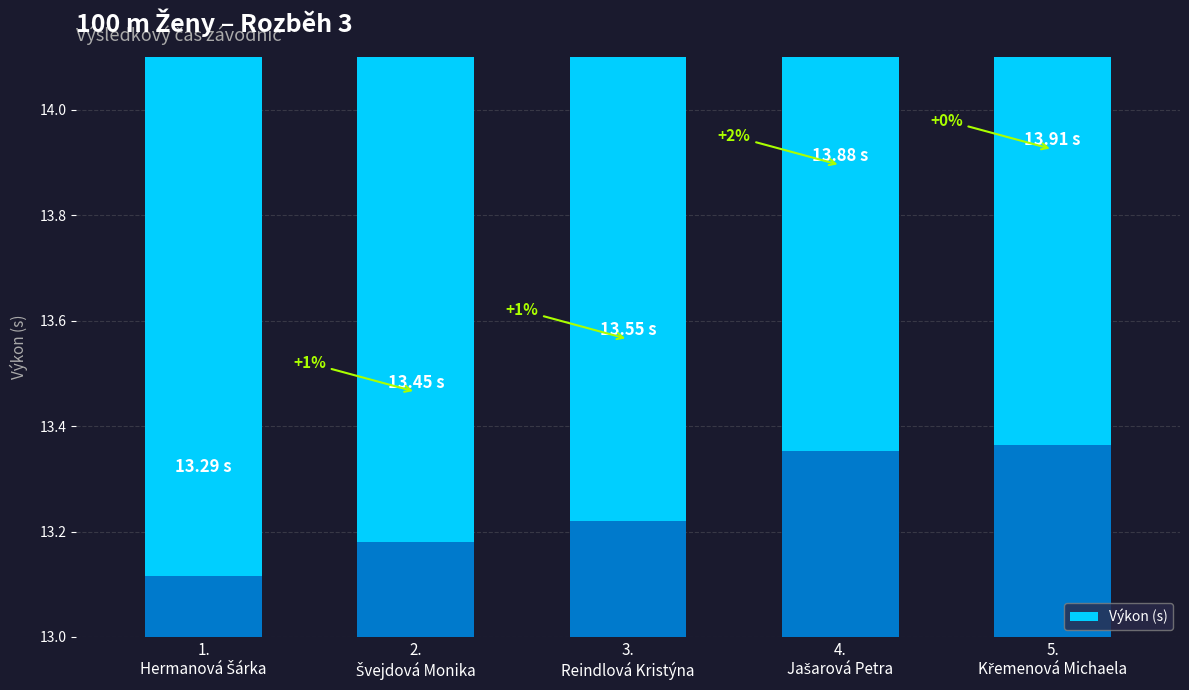

What is the sum of all values?

68.1